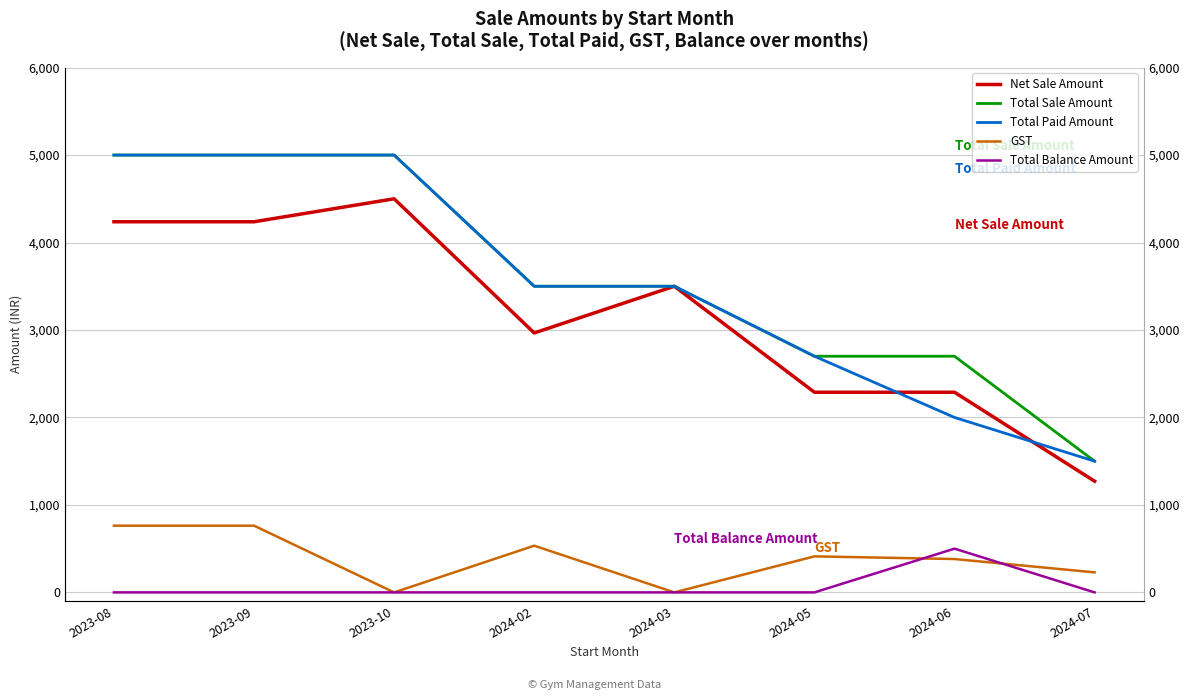

What are all the series names shown in the legend?

Net Sale Amount, Total Sale Amount, Total Paid Amount, GST, Total Balance Amount